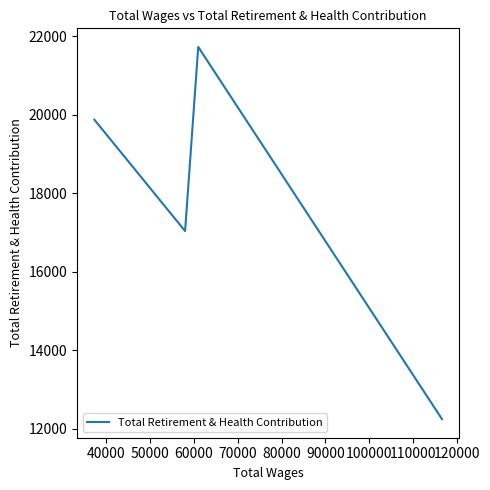

Count the values in the range 17033 to 21725.

3